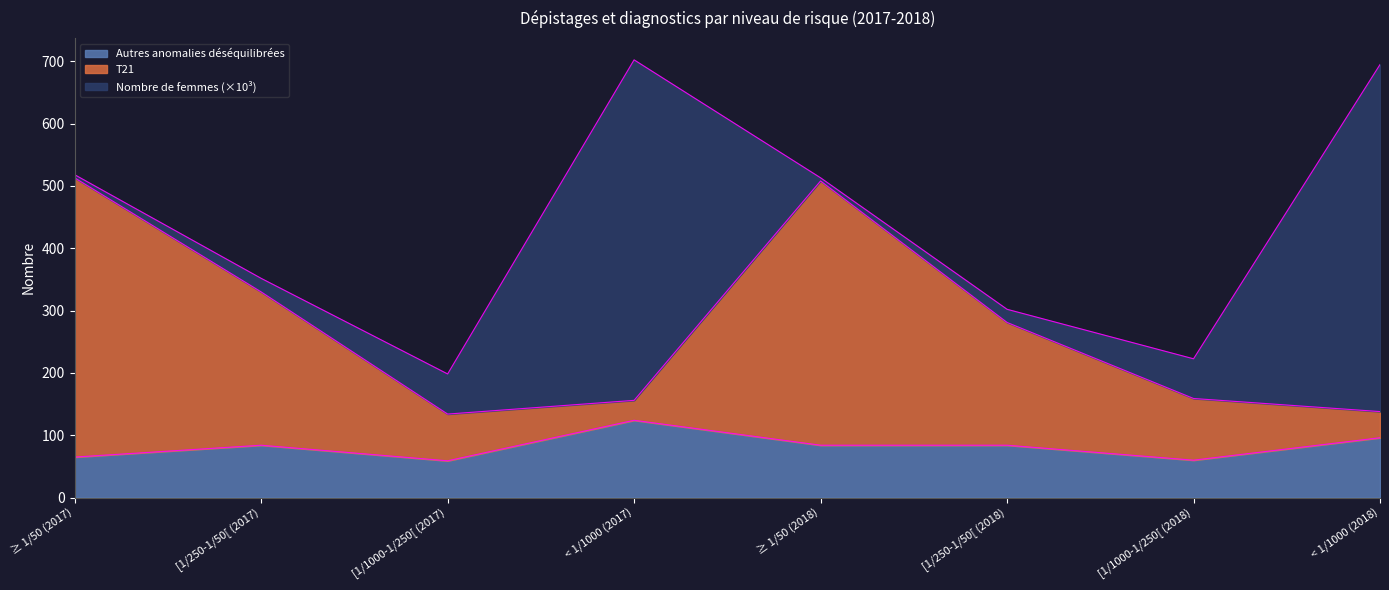

Which series changed the most between [1/250-1/50[ (2018) and [1/1000-1/250[ (2018)?

T21